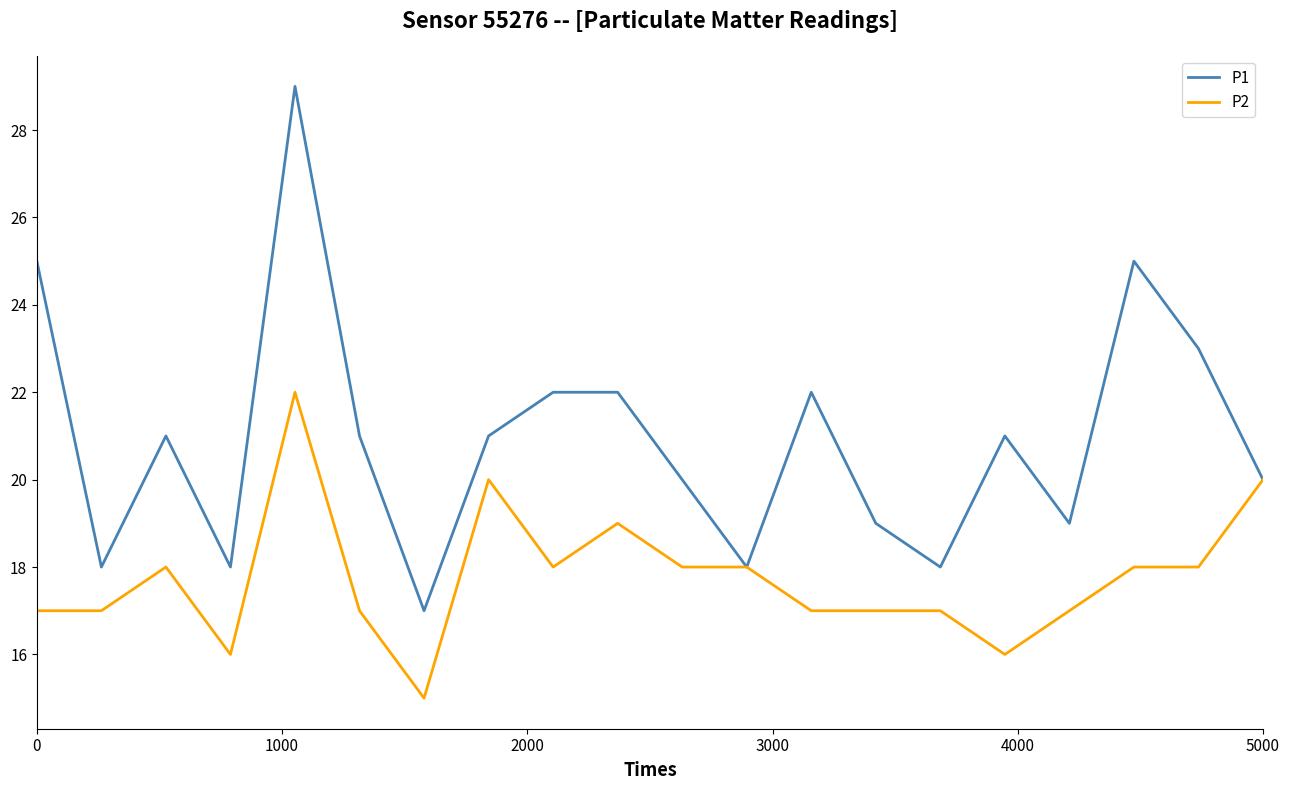

List the series in order of their overall mean, lowest first.

P2, P1